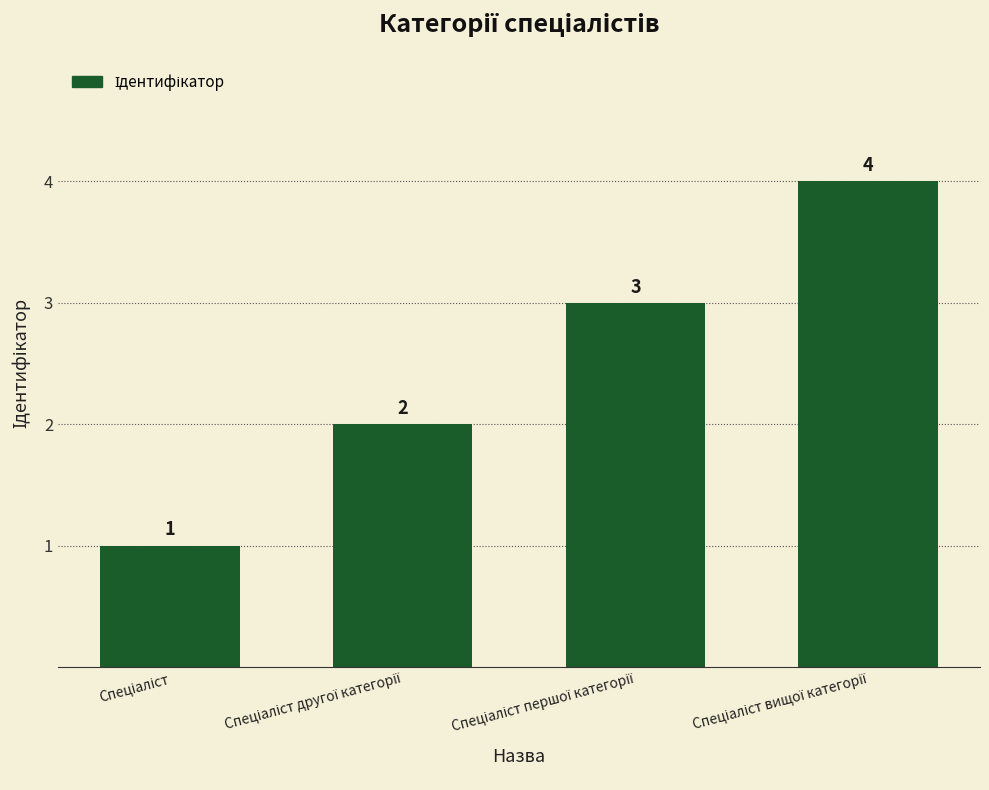

What is the difference between the maximum and minimum values?

3